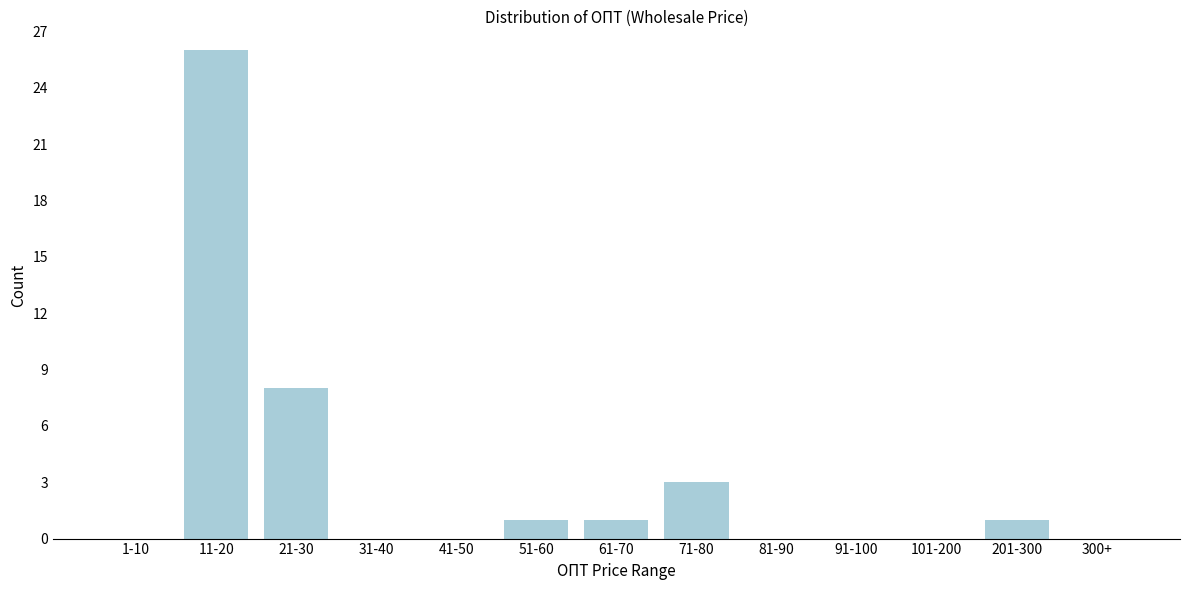

Reading left to right, what are all the values shown in this chart?

1-10=0	11-20=26	21-30=8	31-40=0	41-50=0	51-60=1	61-70=1	71-80=3	81-90=0	91-100=0	101-200=0	201-300=1	300+=0